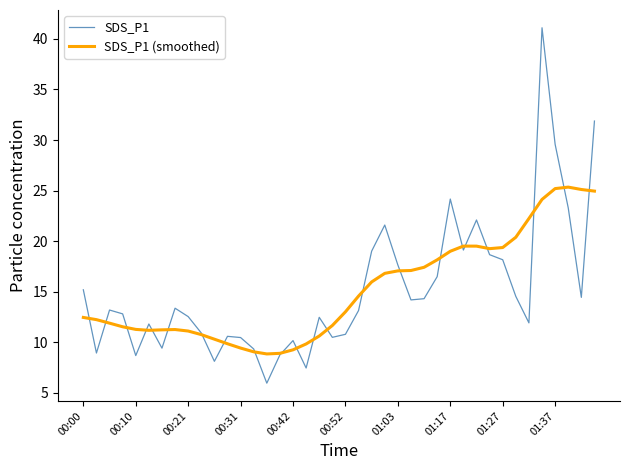

What is the minimum value shown in the chart?

6.0